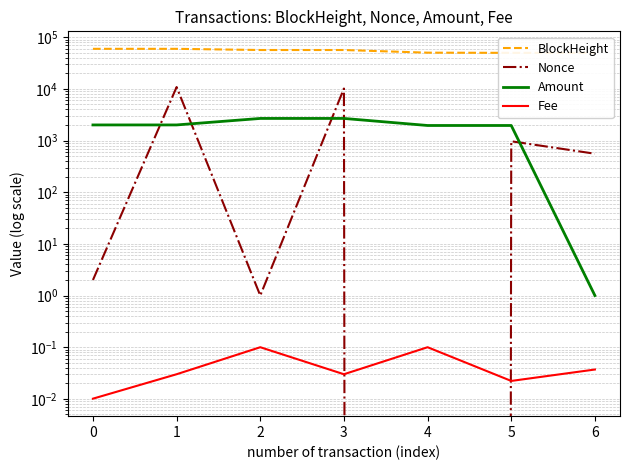

True or false: BlockHeight and Nonce cross at least once.

False